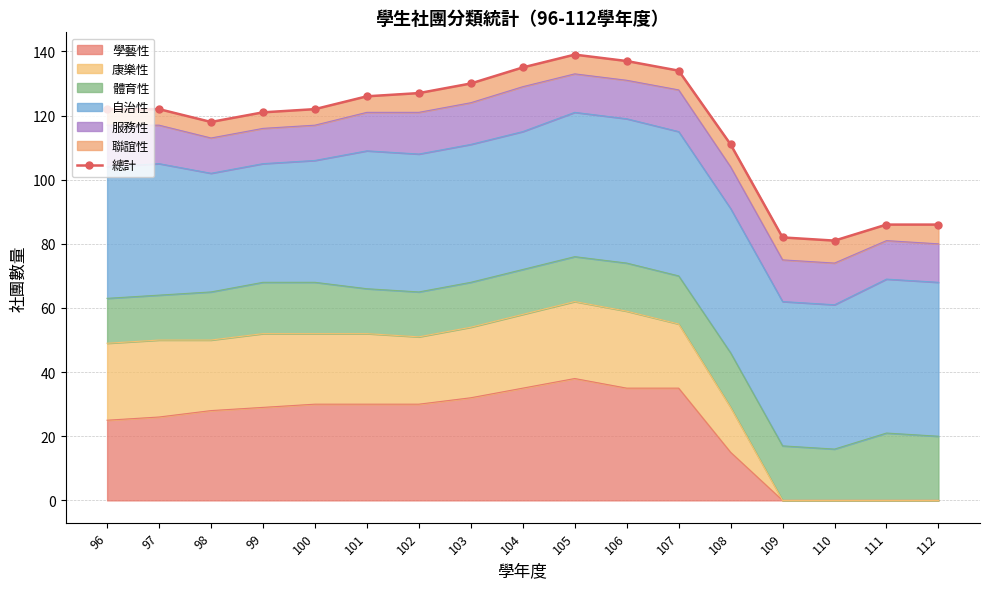

What is the sum of the values at 107 and 108?

245